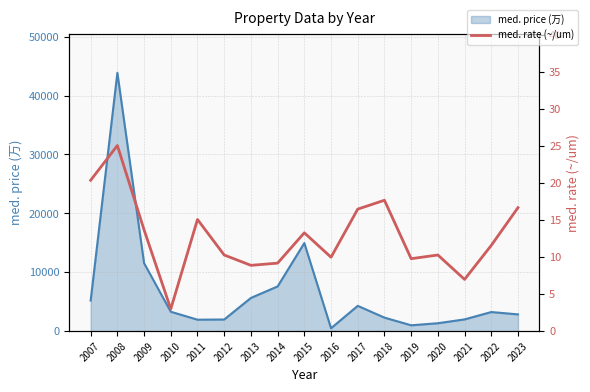

Where does the data first go above 11?

2007